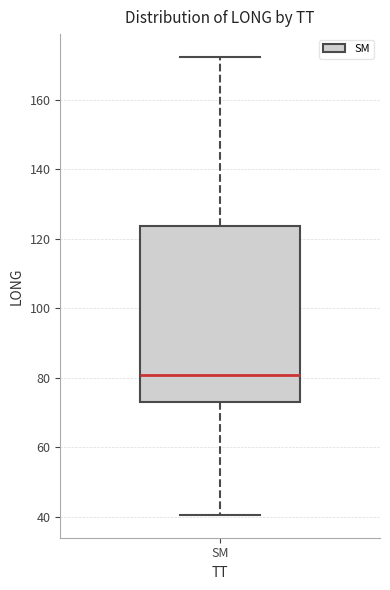

Read this box plot against the y-axis: the position of the median line, the range covered by the box, and the ends of both whiskers. The values are not printed on the chart, so give them approximately, as read against the axis.

median 80, box 74 to 124, whiskers 40 to 172